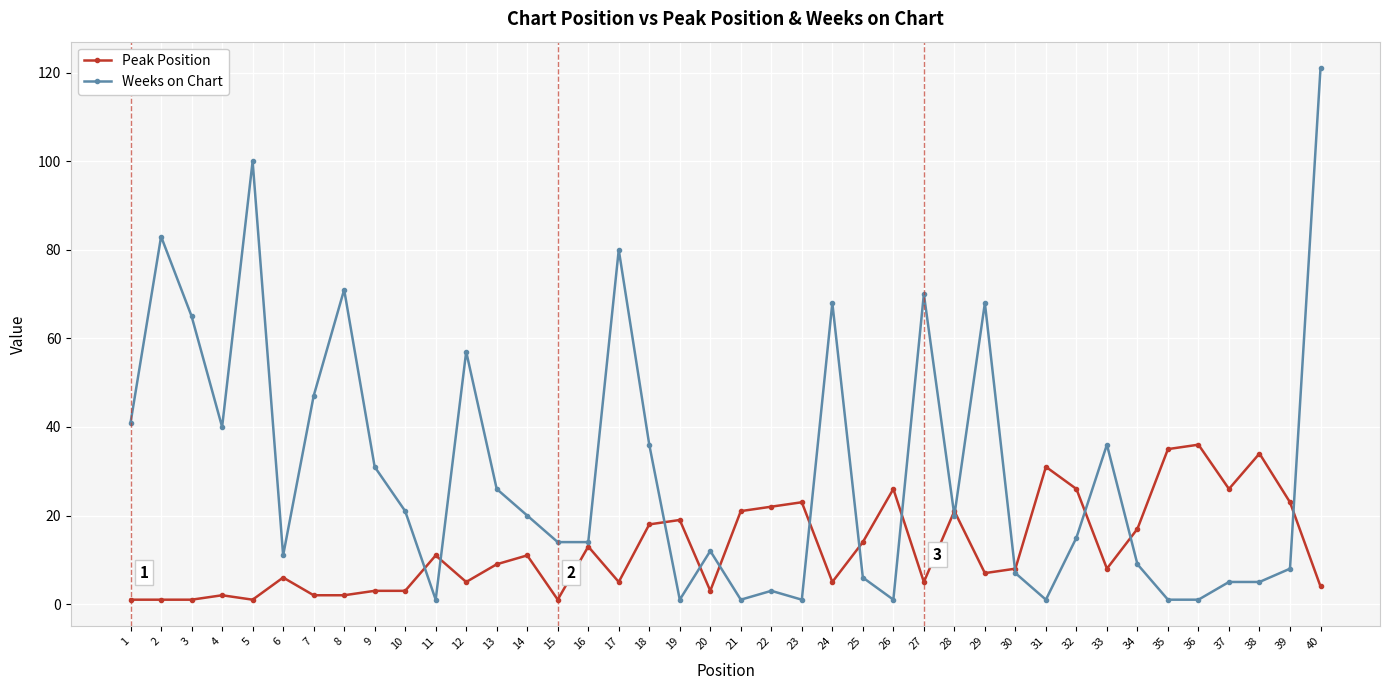

Rank the series at 15 from highest to lowest value.

Weeks on Chart, Peak Position